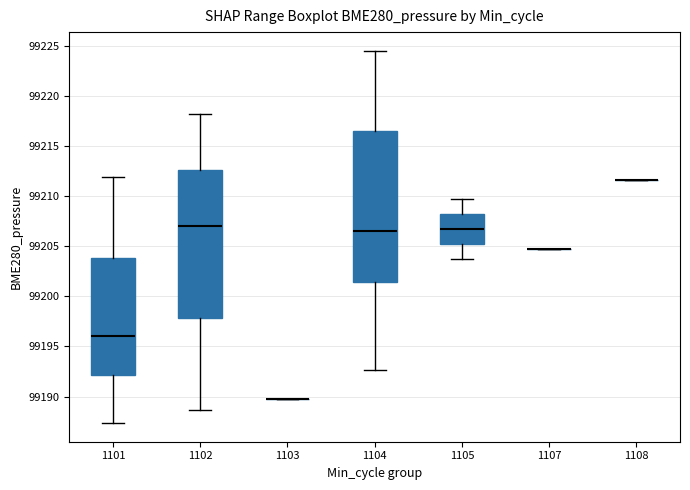

Reading left to right, transcribe this box plot: for each box, give where its median line is, the range the box spans, and where its two whiskers end, as read against the y-axis. The values are not printed on the chart, so give them approximately, as read against the axis.

1101: median 99196.0, box 99192.0 to 99204.0, whiskers 99187.5 to 99212.0
1102: median 99207.0, box 99198.0 to 99212.5, whiskers 99188.5 to 99218.0
1103: box collapsed to a line at 99190.0, whiskers 99190.0 to 99190.0
1104: median 99206.5, box 99201.5 to 99216.5, whiskers 99192.5 to 99224.5
1105: median 99206.5, box 99205.0 to 99208.0, whiskers 99203.5 to 99209.5
1107: box collapsed to a line at 99204.5, whiskers 99204.5 to 99204.5
1108: box collapsed to a line at 99211.5, whiskers 99211.5 to 99211.5